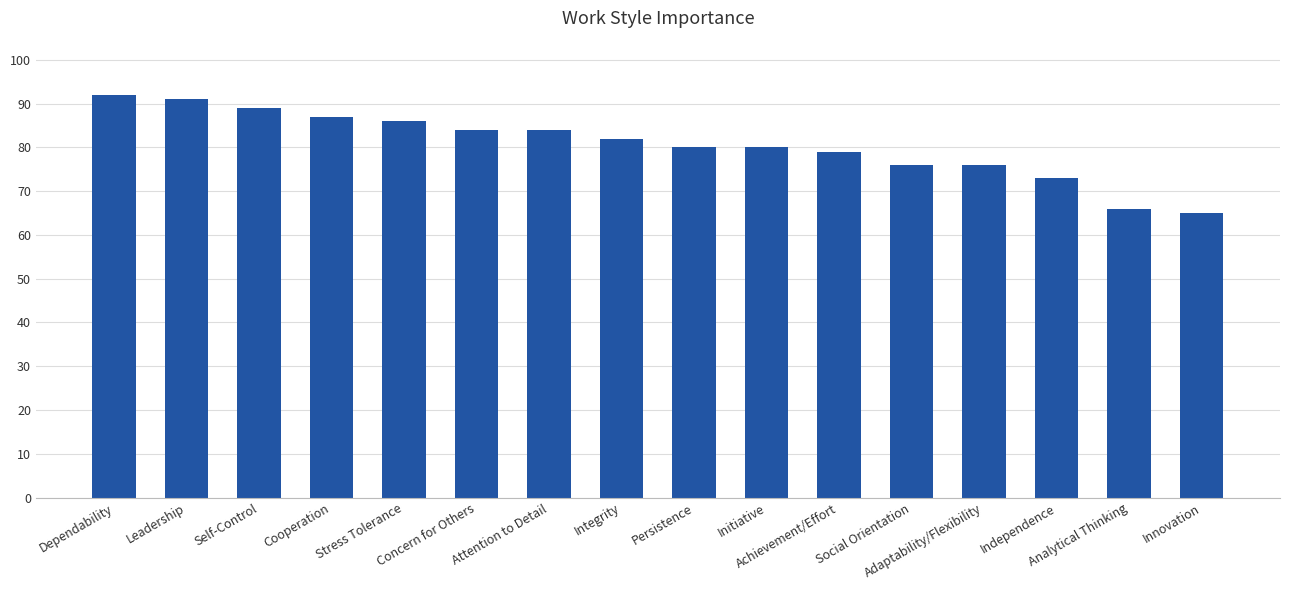

What is the sum of the values at Adaptability/Flexibility and Dependability?

168